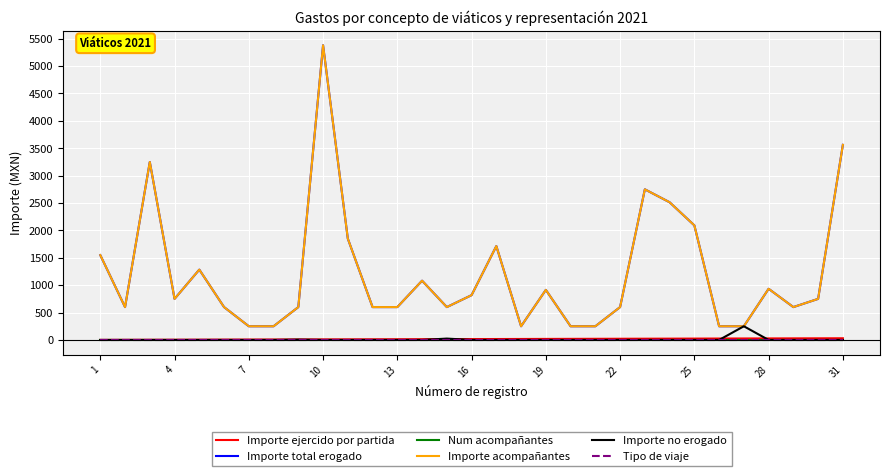

Is this an area chart (filled region under the line)?

No